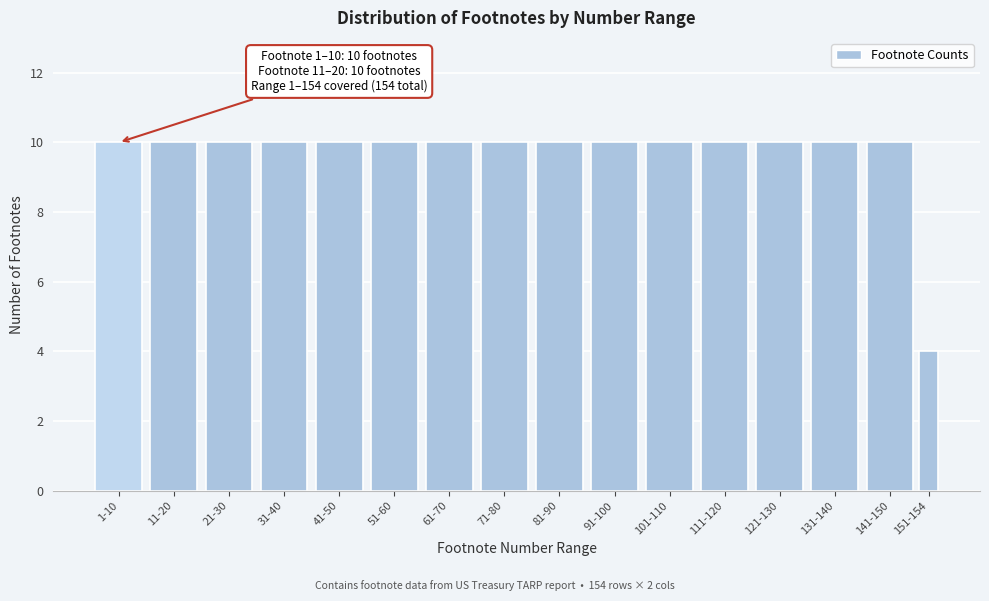

Reading right to left, transcribe all the data shown in this chart.

4	10	10	10	10	10	10	10	10	10	10	10	10	10	10	10